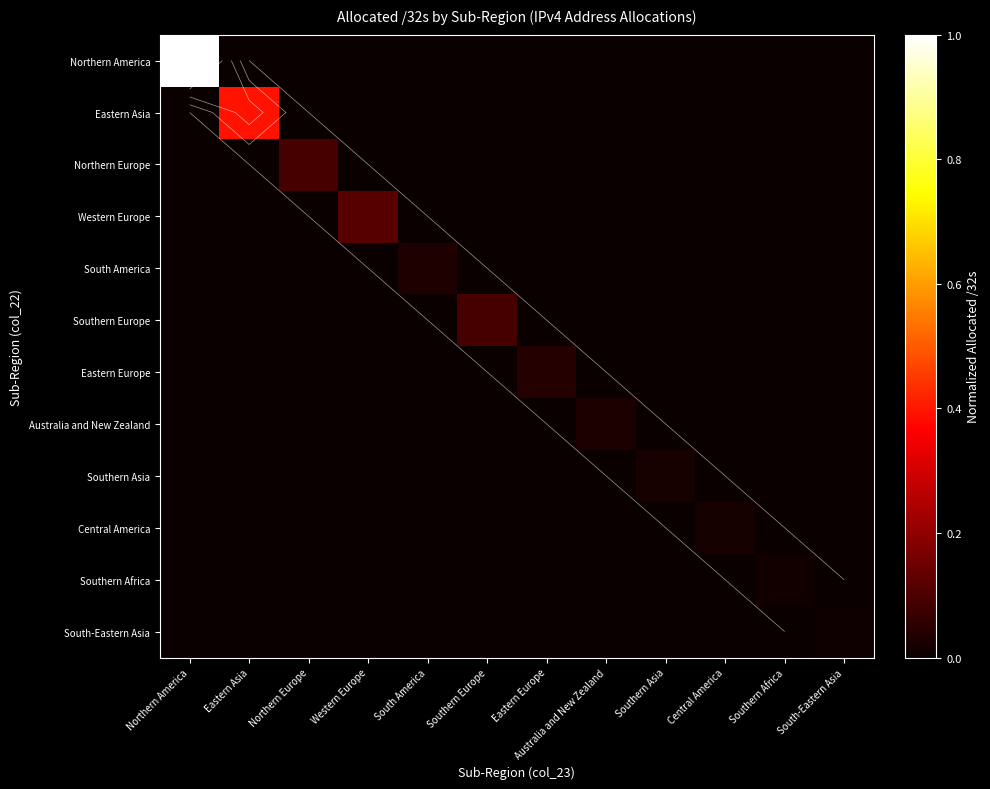

What value does the Northern Europe series have at Northern Europe?

0.1